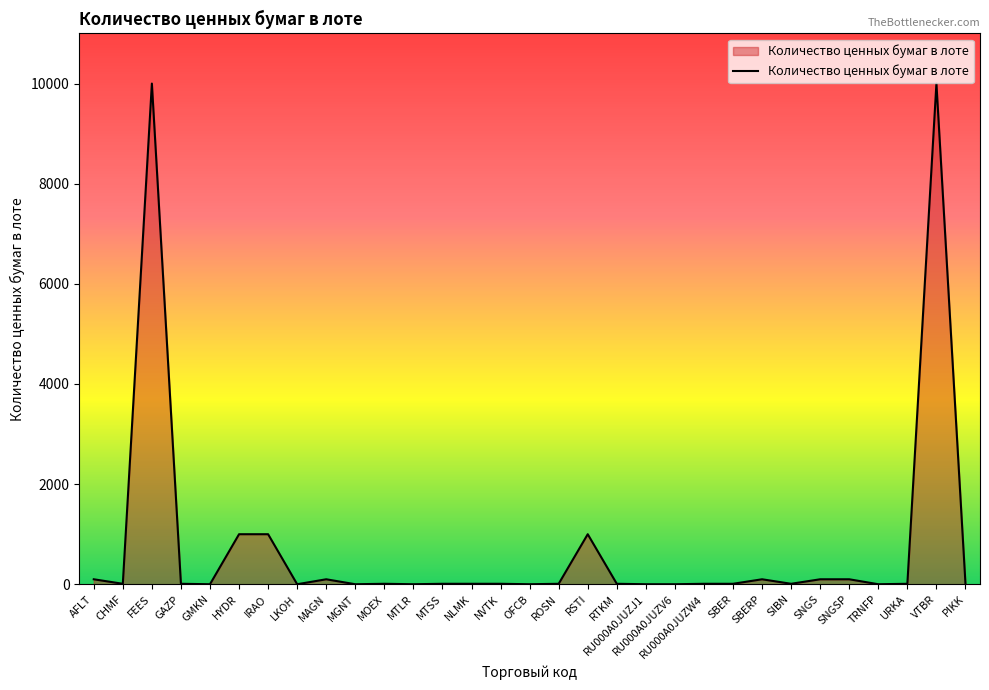

What value does the data have at IRAO?

1000